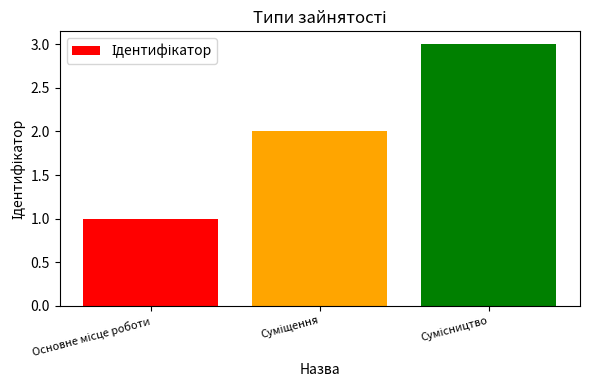

What is the maximum value shown in the chart?

3